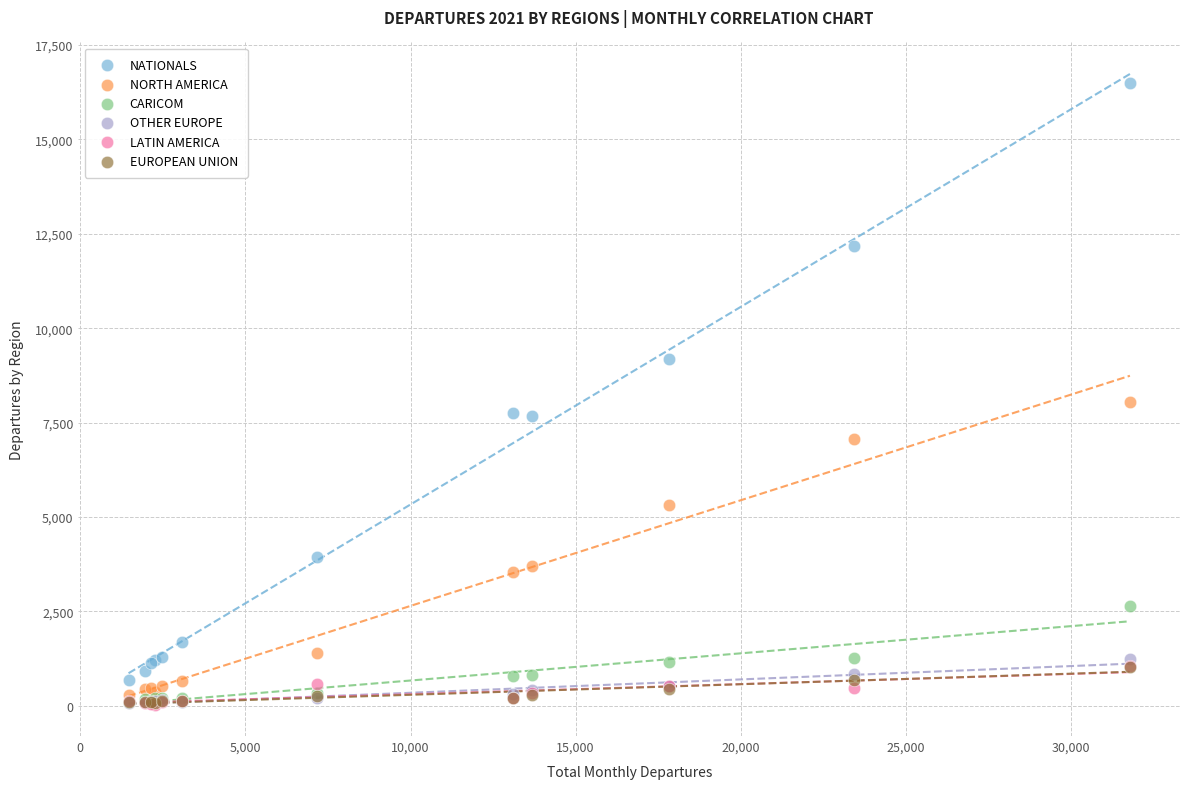

What are all the series names shown in the legend?

NATIONALS, NORTH AMERICA, CARICOM, OTHER EUROPE, LATIN AMERICA, EUROPEAN UNION